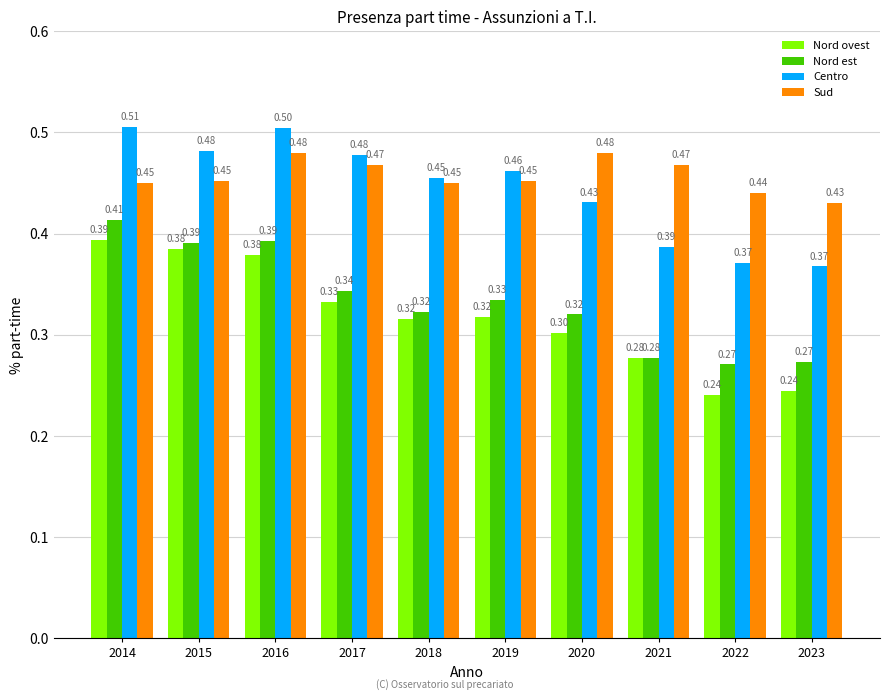

True or false: Centro has a value of 0.3 at 2015.

False